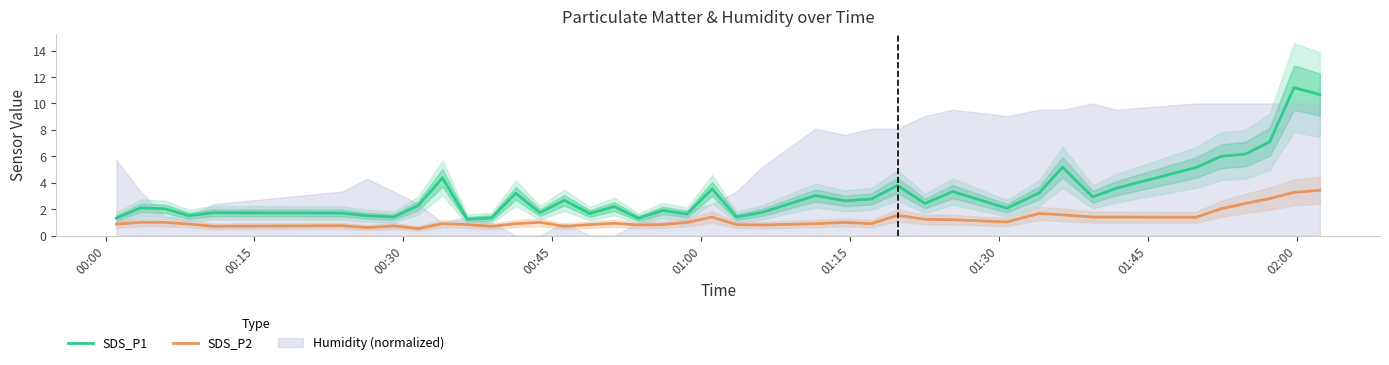

What is the minimum value for SDS_P1?

1.2